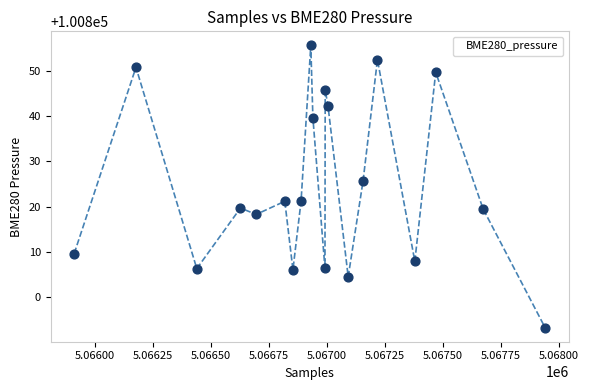

What is the range of X values (max minus min)?

2028.0